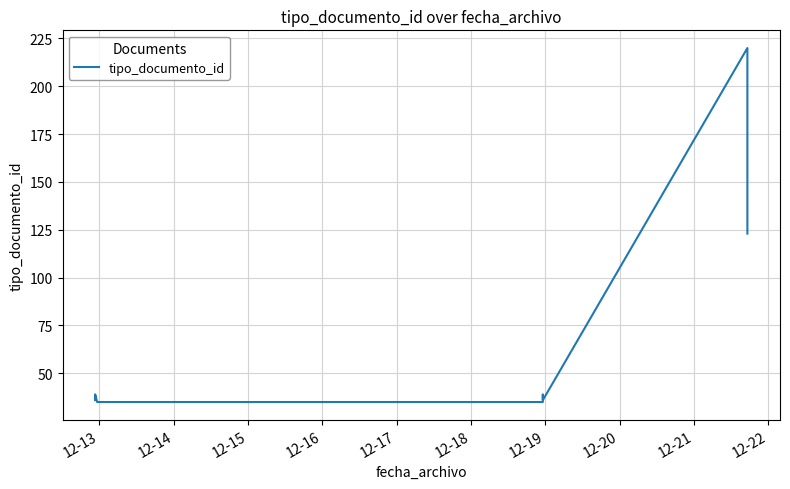

The value at 12-15 is 51. True or false?

False